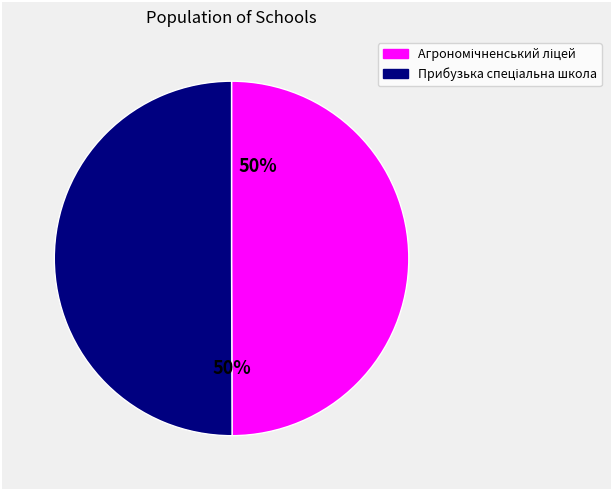

To the nearest percent, what is the average slice percentage?

50%